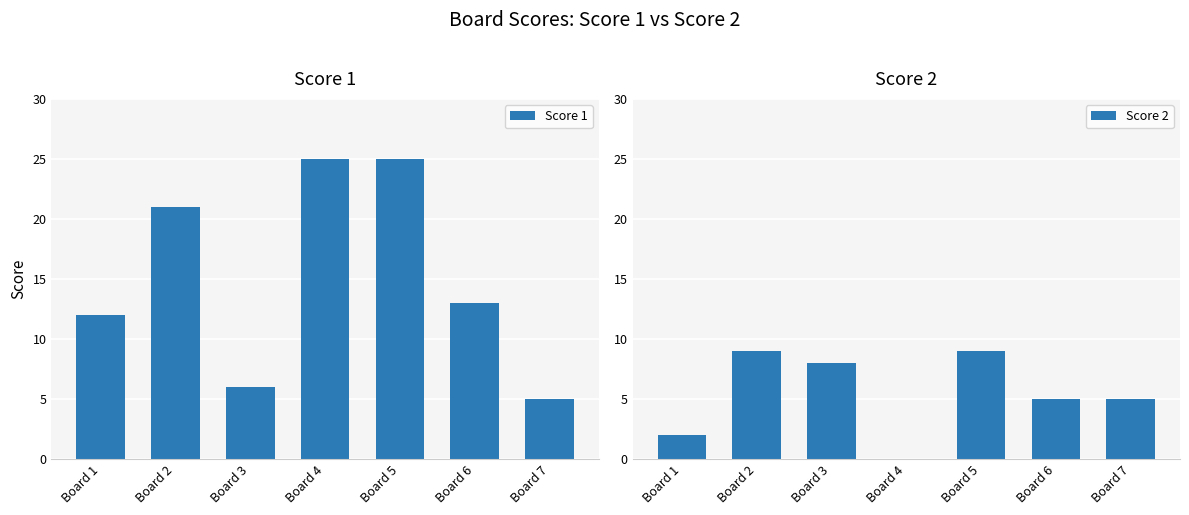

At which category is the sum across all series the highest?

Board 5